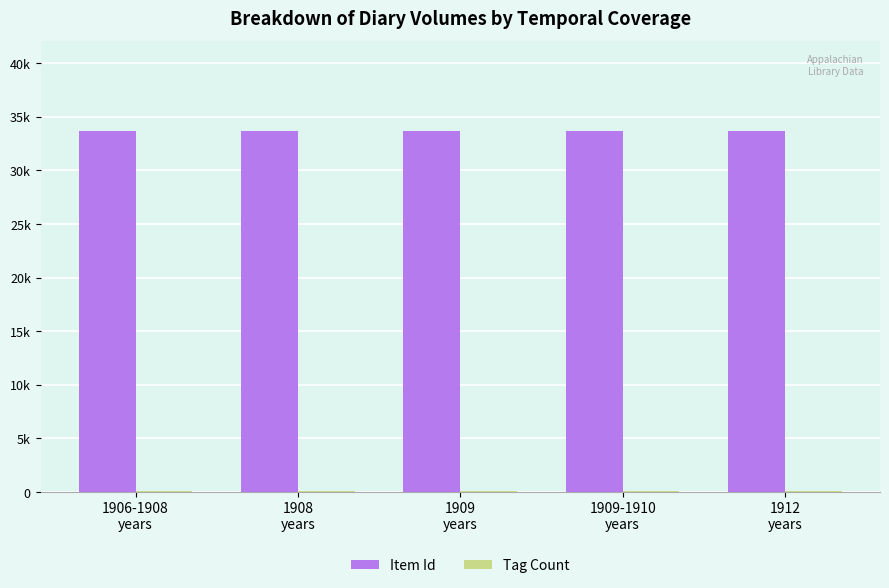

What is the label of the 3rd bar from the right?

1909
years